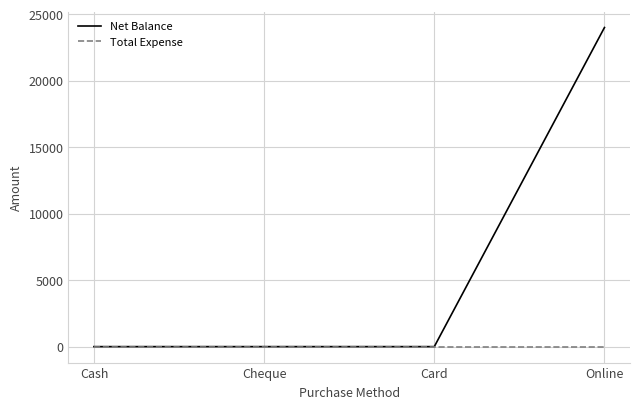

True or false: Net Balance has more than 2 points higher than both neighbors.

False